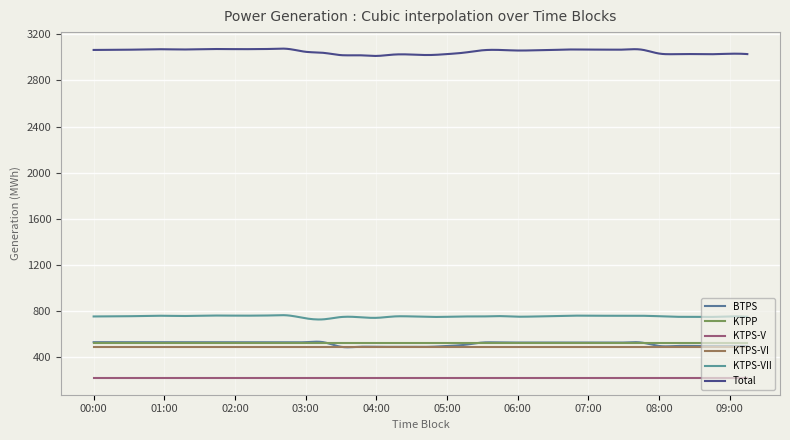

At how many categories does at least one series exceed 2937?

400